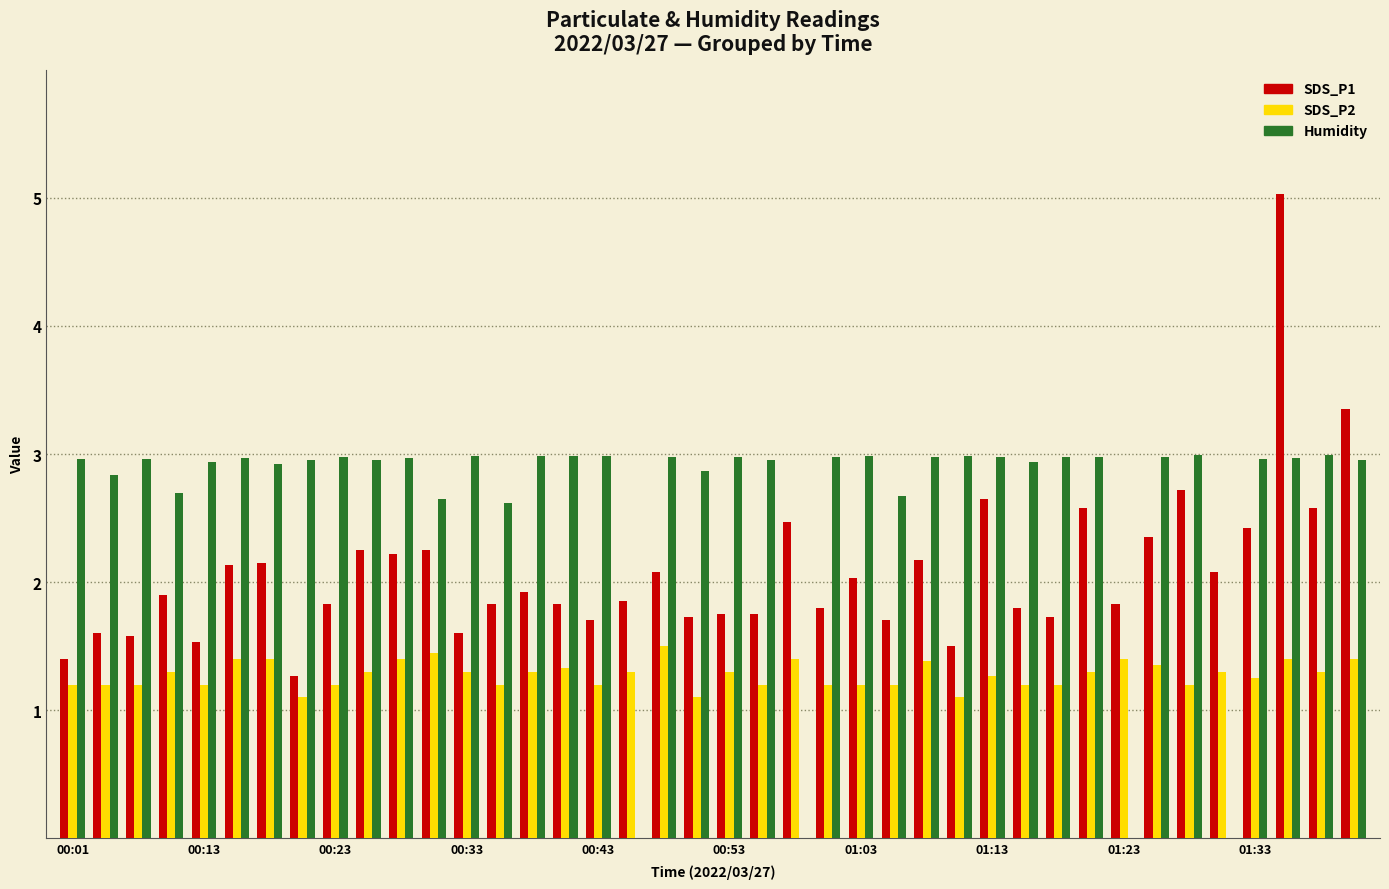

What is the difference between the second highest and second lowest values in the SDS_P2 series?

0.3